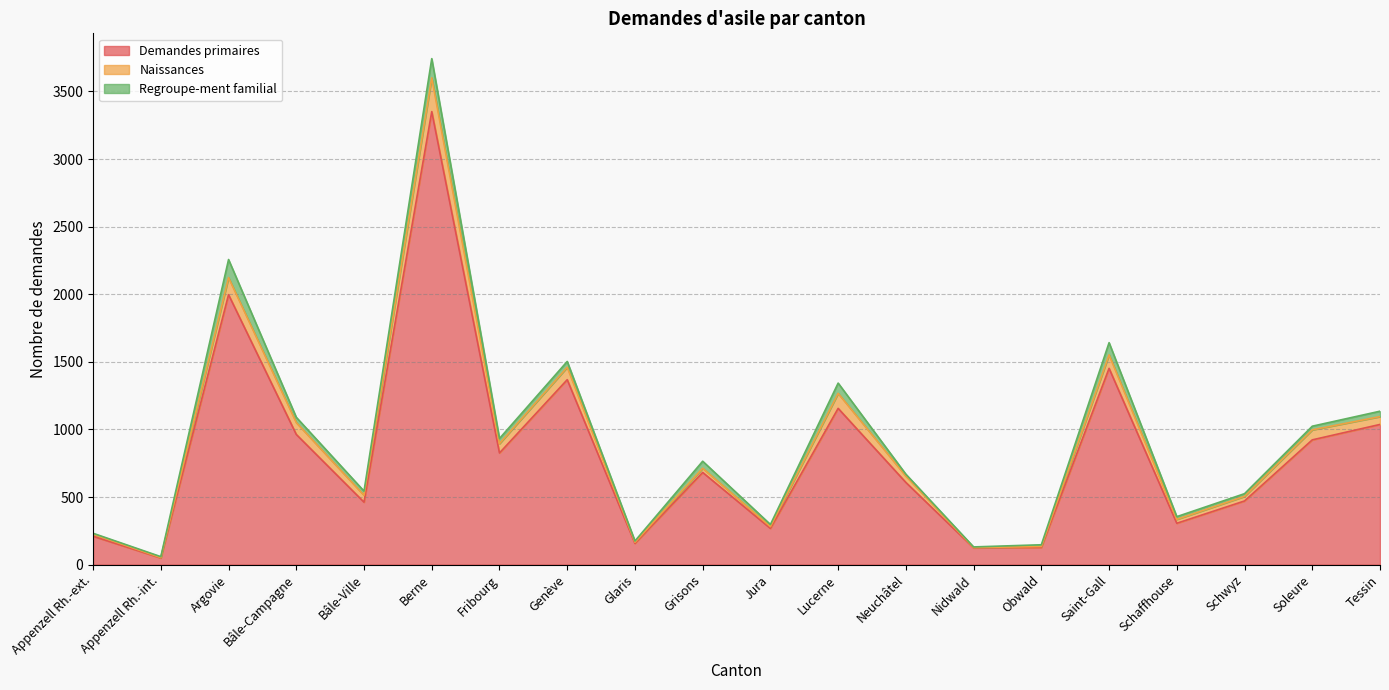

At which label is Demandes primaires closest to 1700?

Saint-Gall